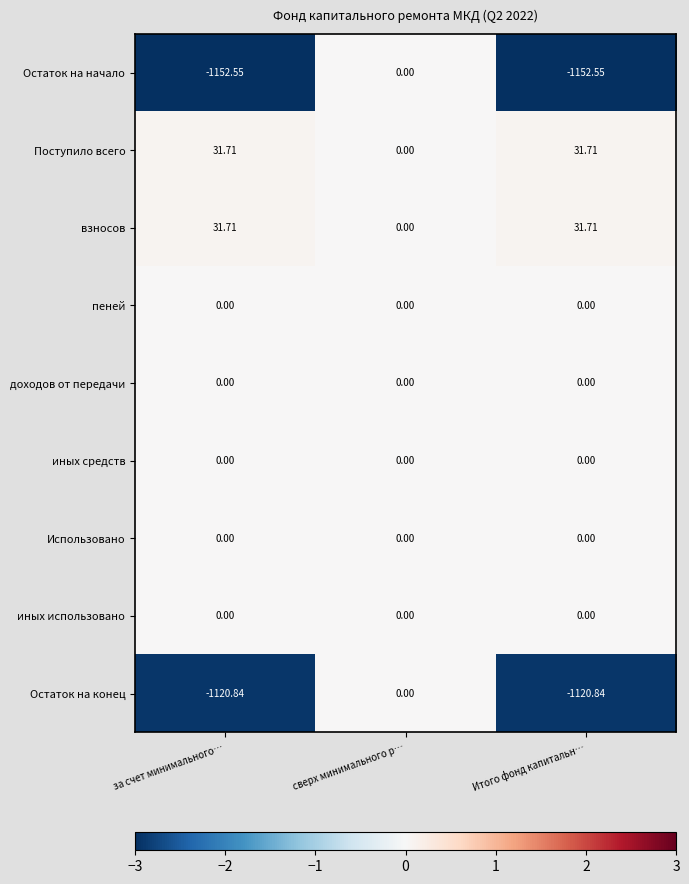

At which category is the sum across all series the highest?

сверх минимального р…